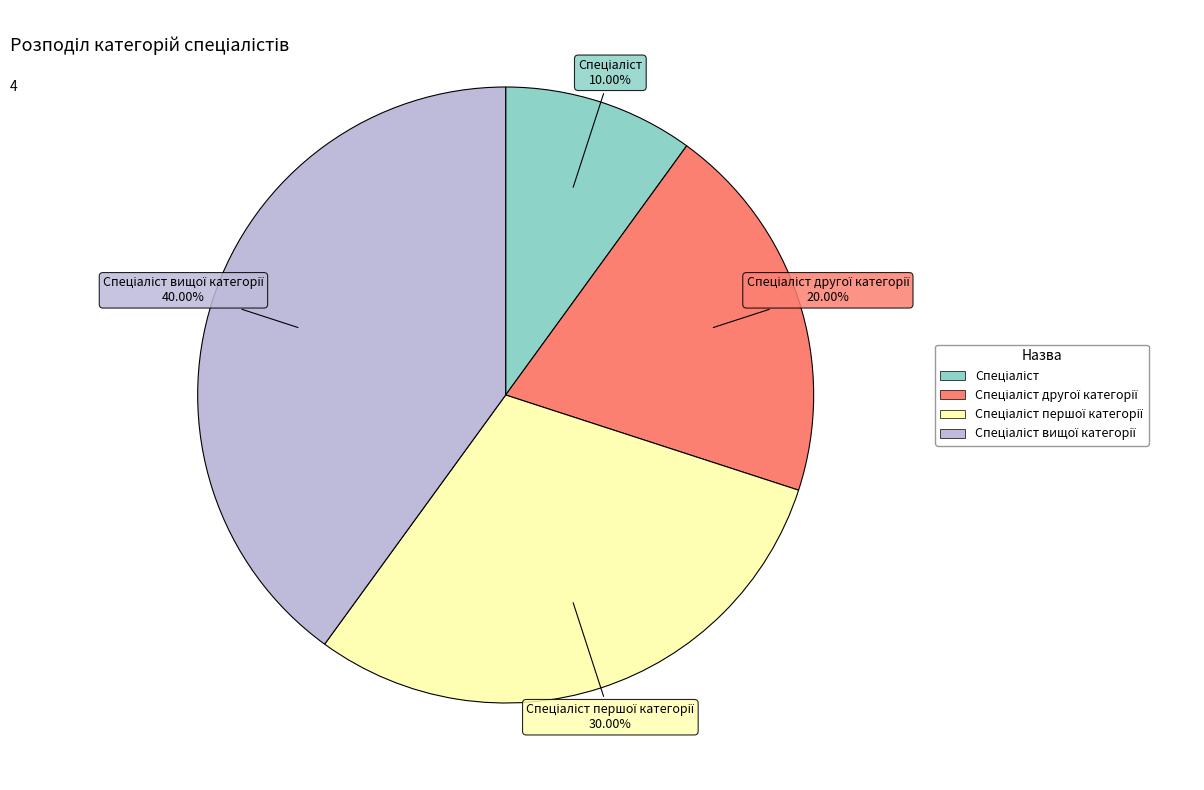

Does any single category account for the majority?

No